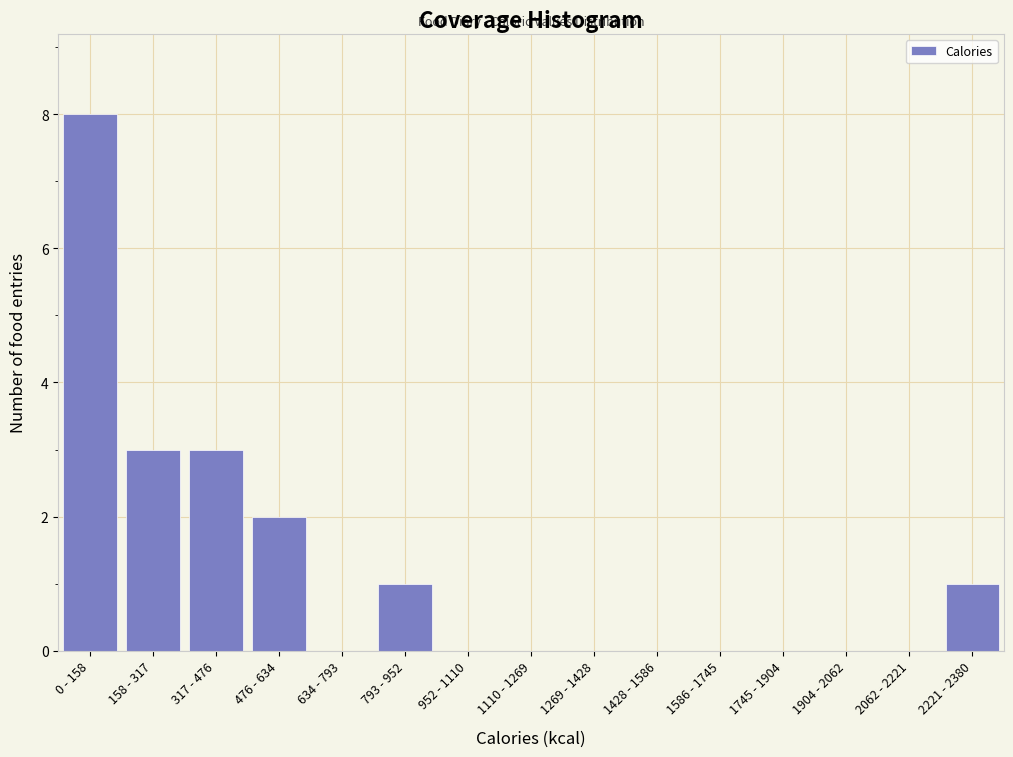

What is the maximum value shown in the chart?

8